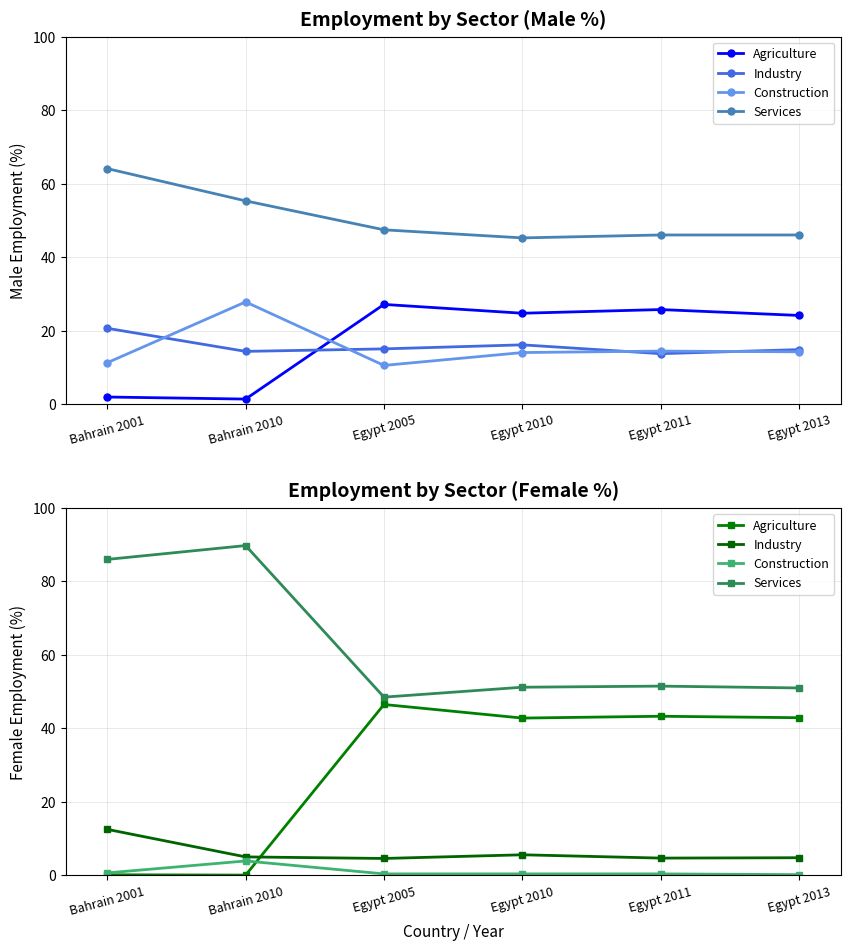

True or false: Construction has a value of 0.2 at Egypt 2013.

True